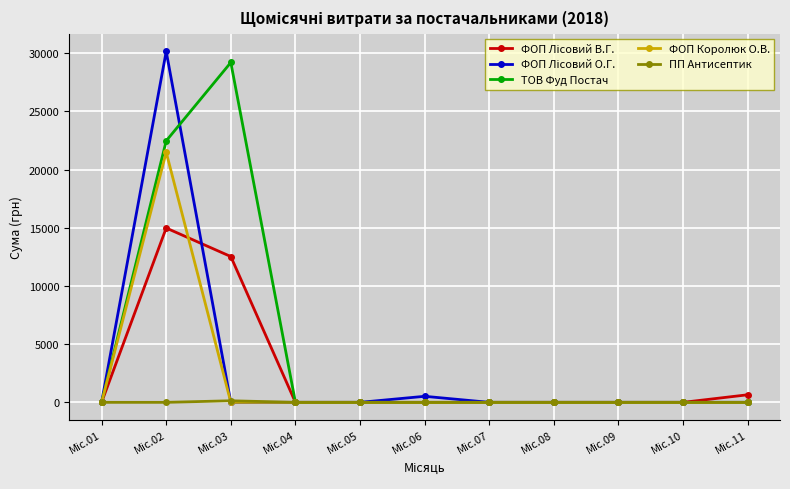

At how many categories does at least one series exceed 11818?

2